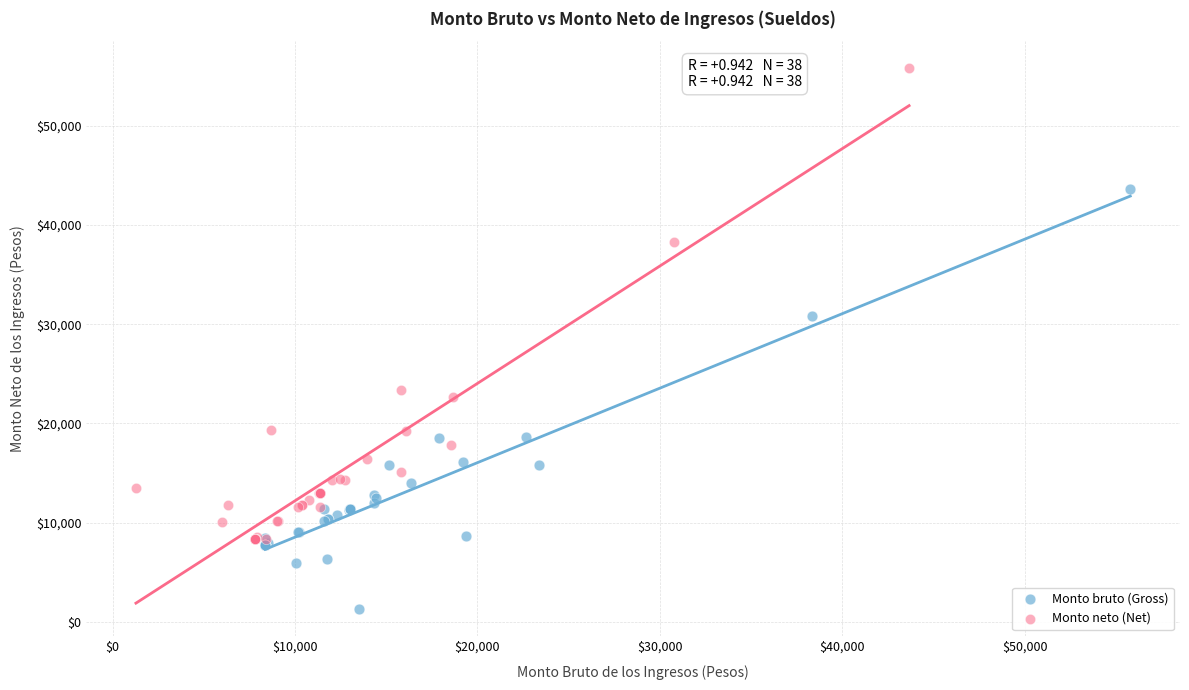

Which series has the widest spread of Y values?

Monto neto (Net)